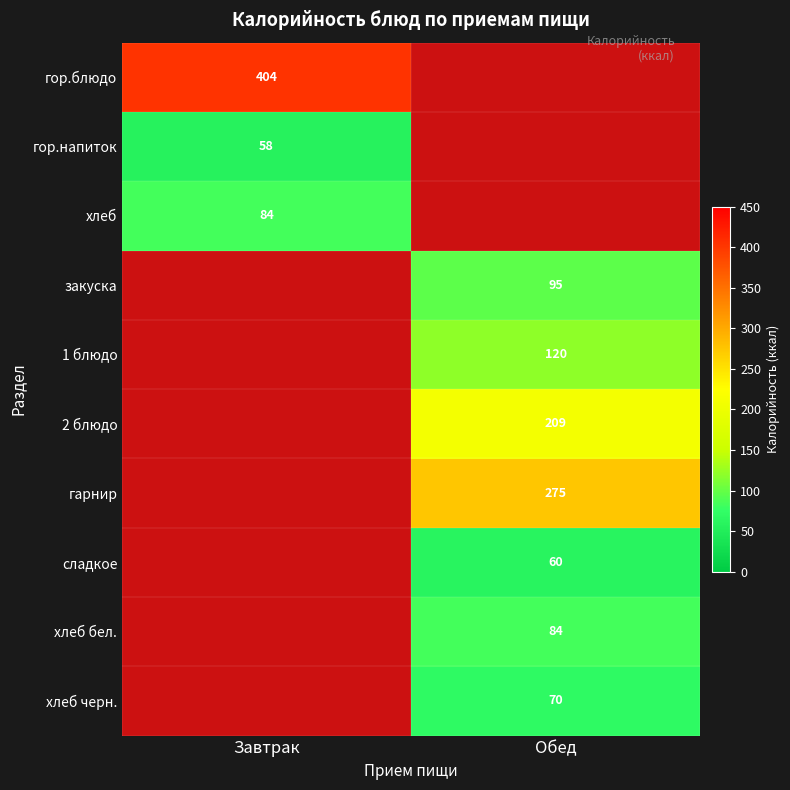

Which label corresponds to the smallest value in the chart?

Завтрак